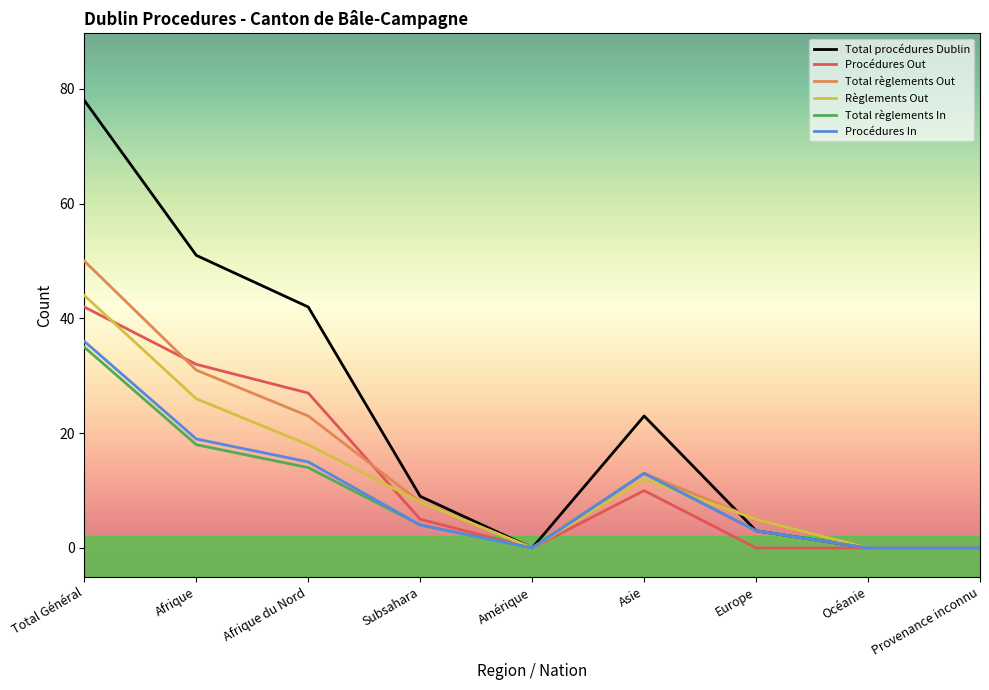

Which series has the largest range (max minus min)?

Total procédures Dublin